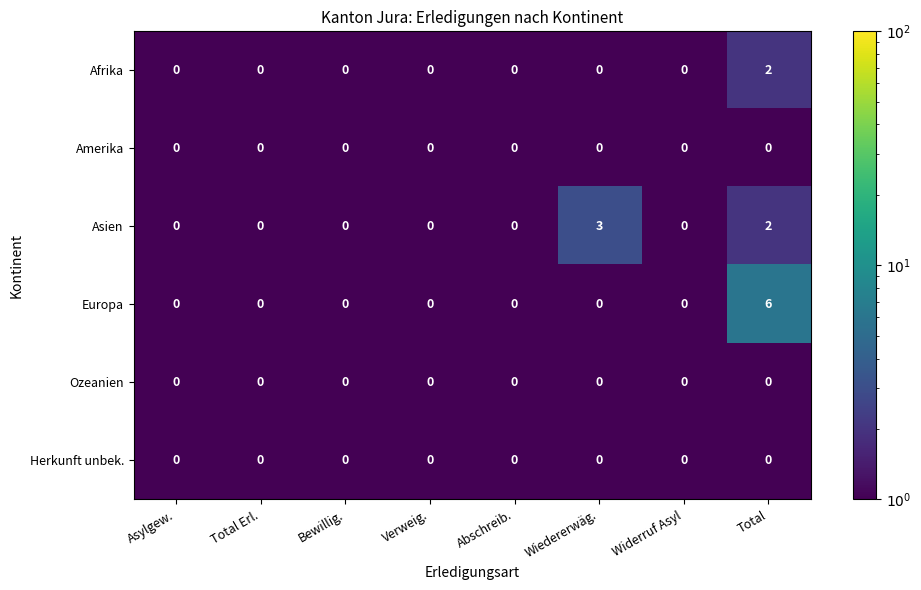

Is it true that Herkunft unbek. equals 0 at Asylgew.?

True